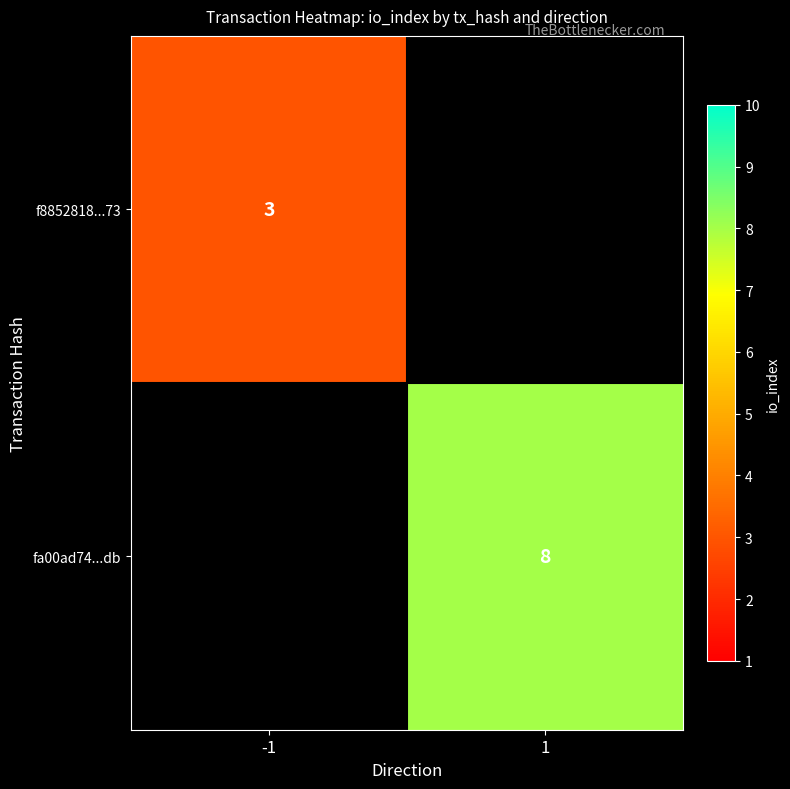

What is the maximum value shown in the chart?

8.0